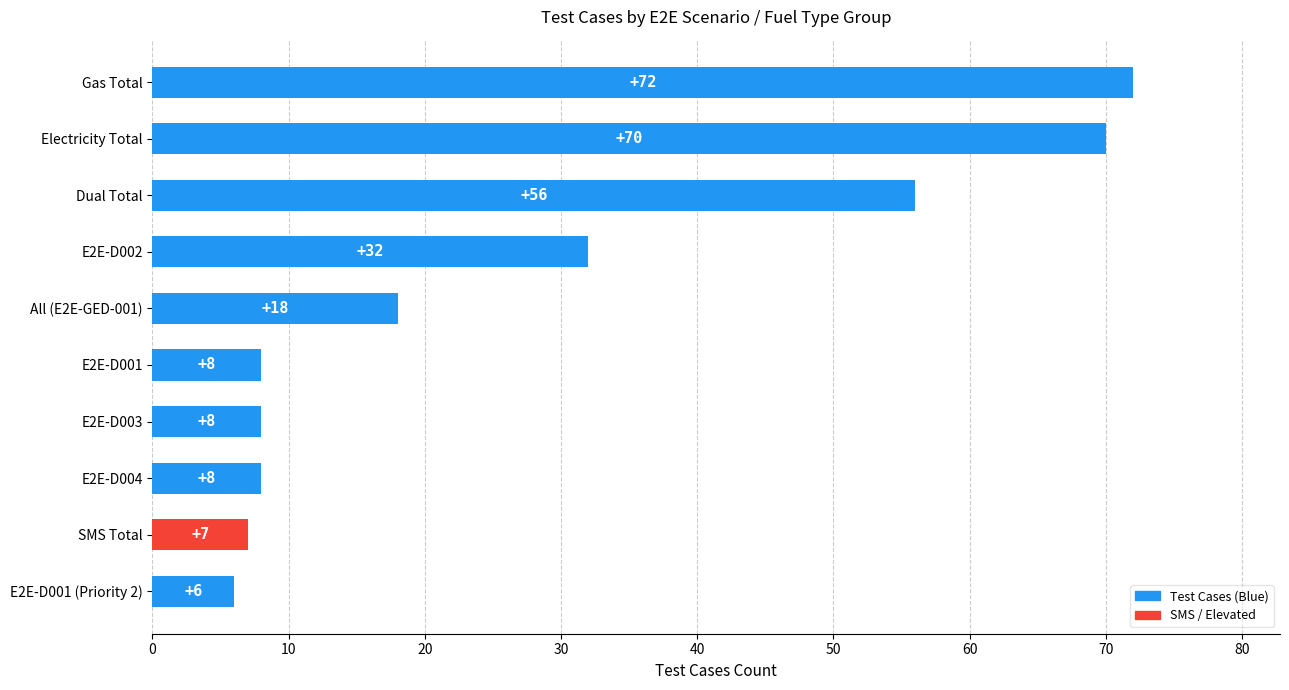

At which category does the chart reach its minimum across all series?

E2E-D001 (Priority 2)